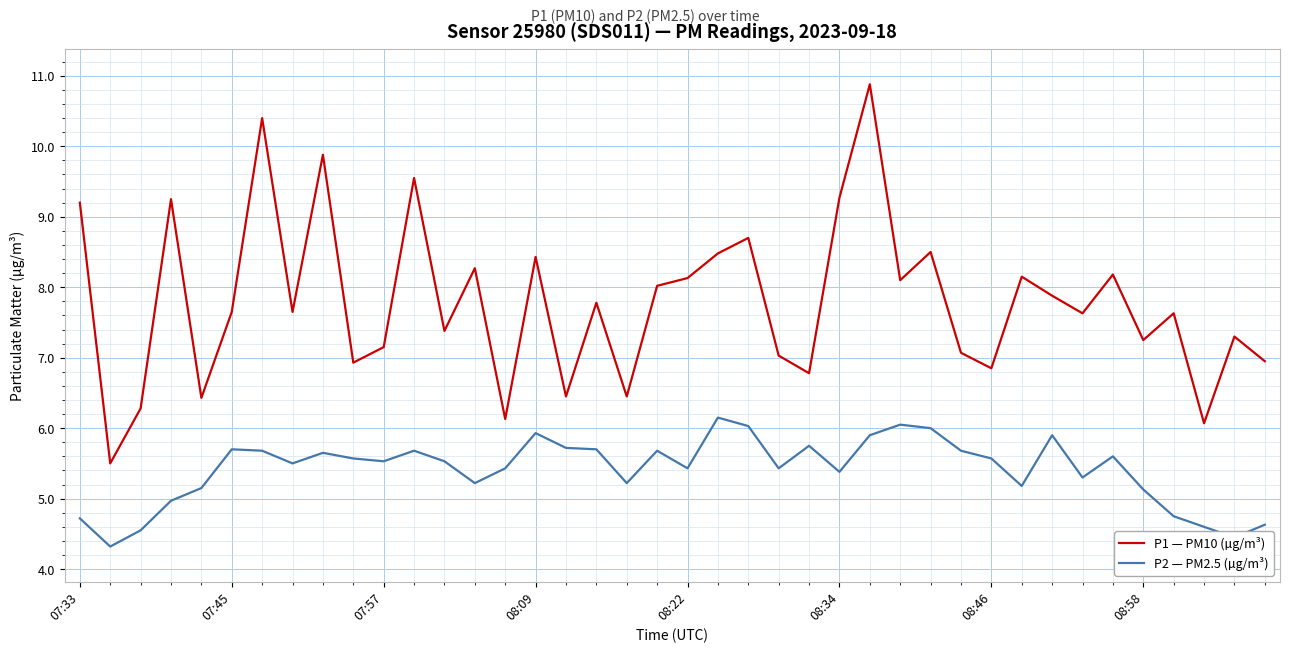

True or false: P1 — PM10 (µg/m³) and P2 — PM2.5 (µg/m³) intersect in this chart.

False